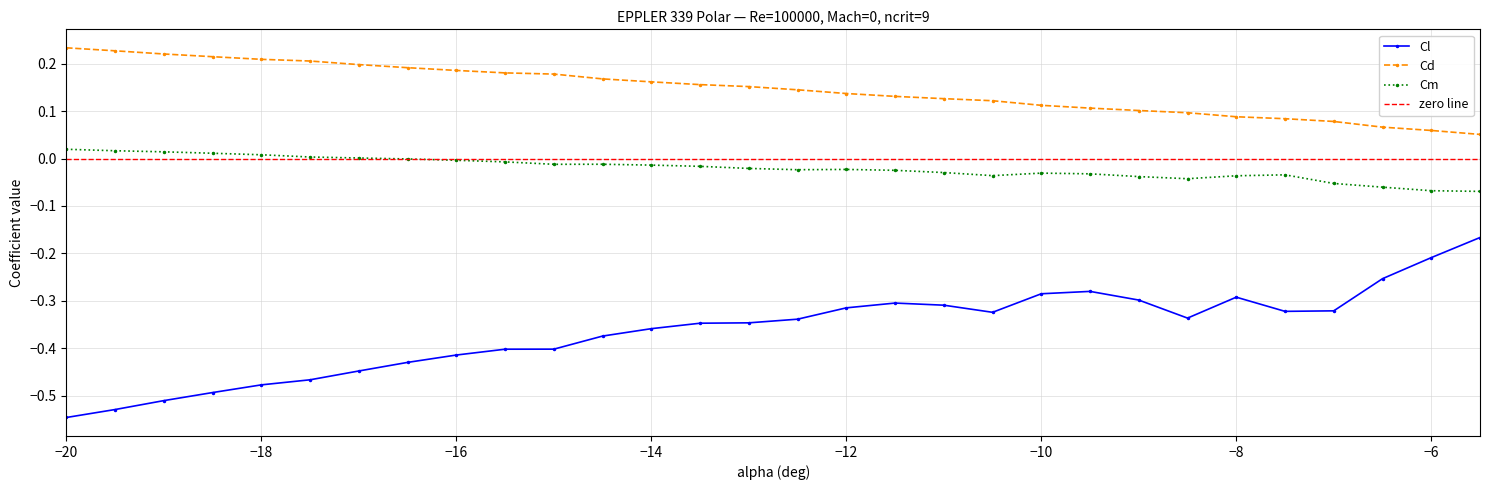

How many values in the Cm series exceed 0?

7